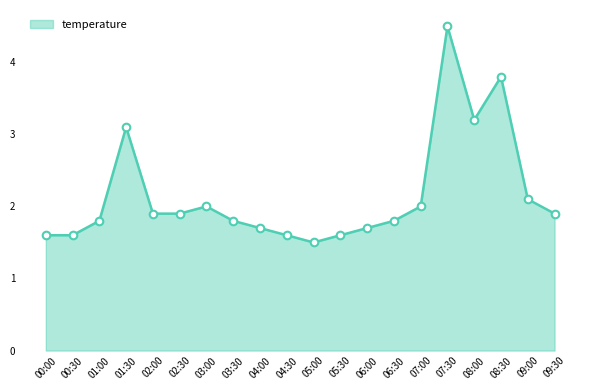

What is the change in value from 01:00 to 03:00?

+0.2